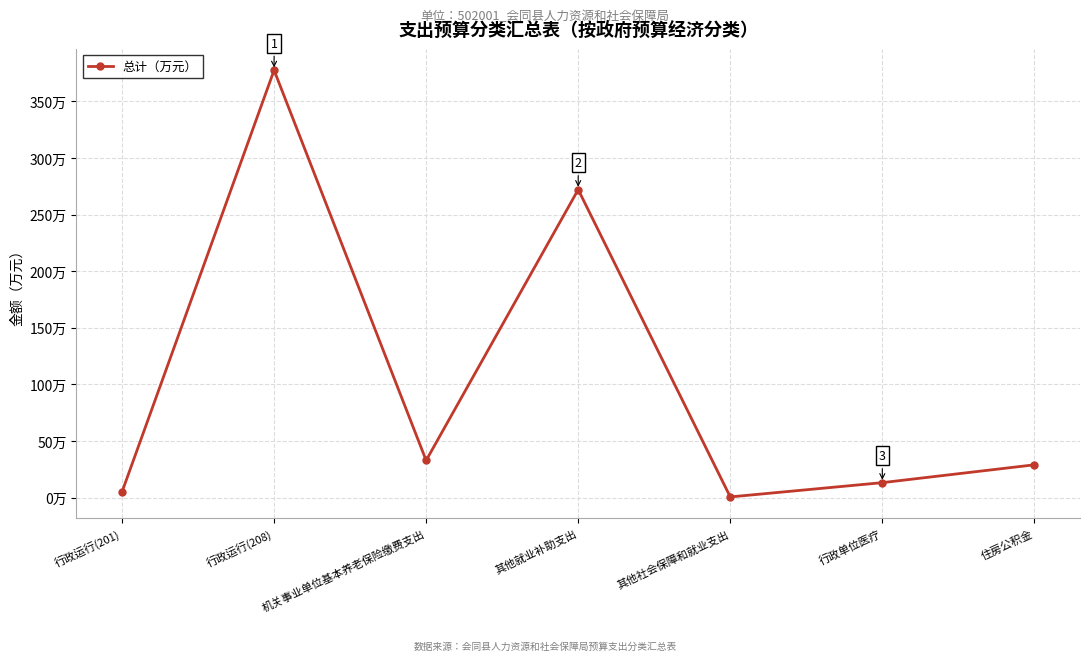

True or false: the data shows 41.7 at 住房公积金.

False